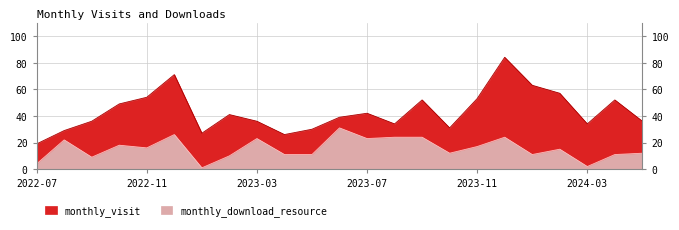

Does the chart display data point markers on the line(s)?

No